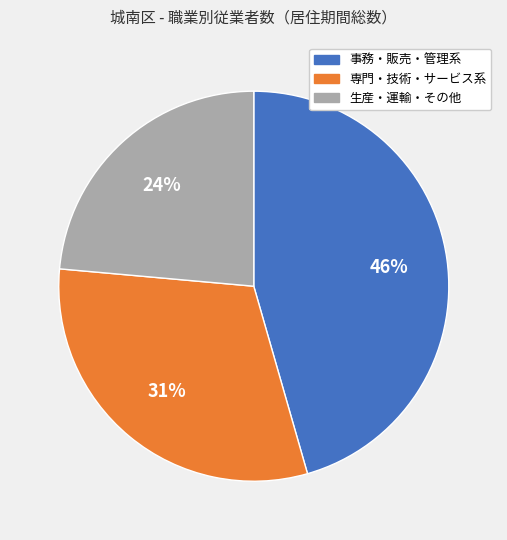

To the nearest percent, what is the difference between the largest and smallest slice percentages?

22%